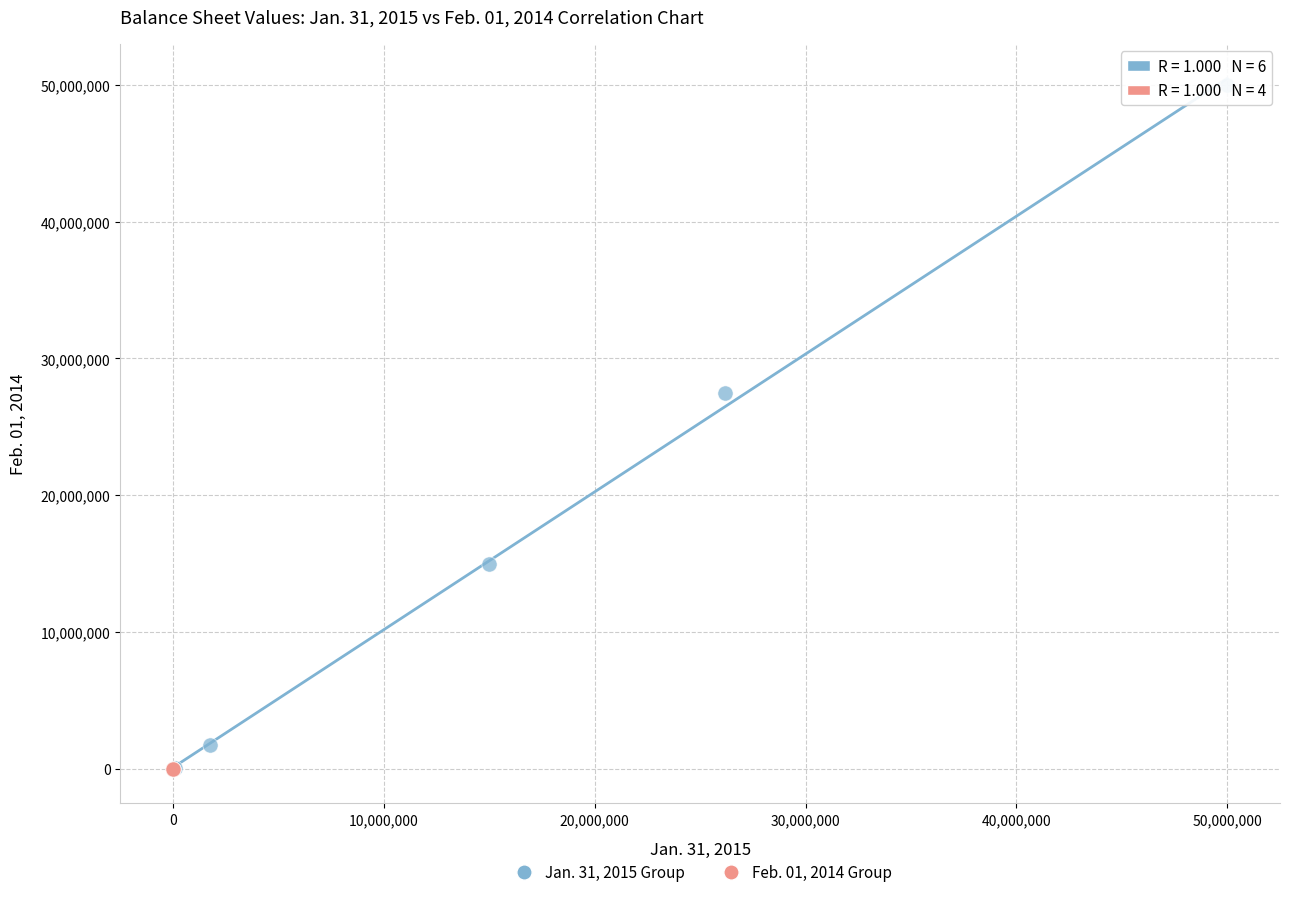

Which series contains the highest Y value?

Jan. 31, 2015 Group